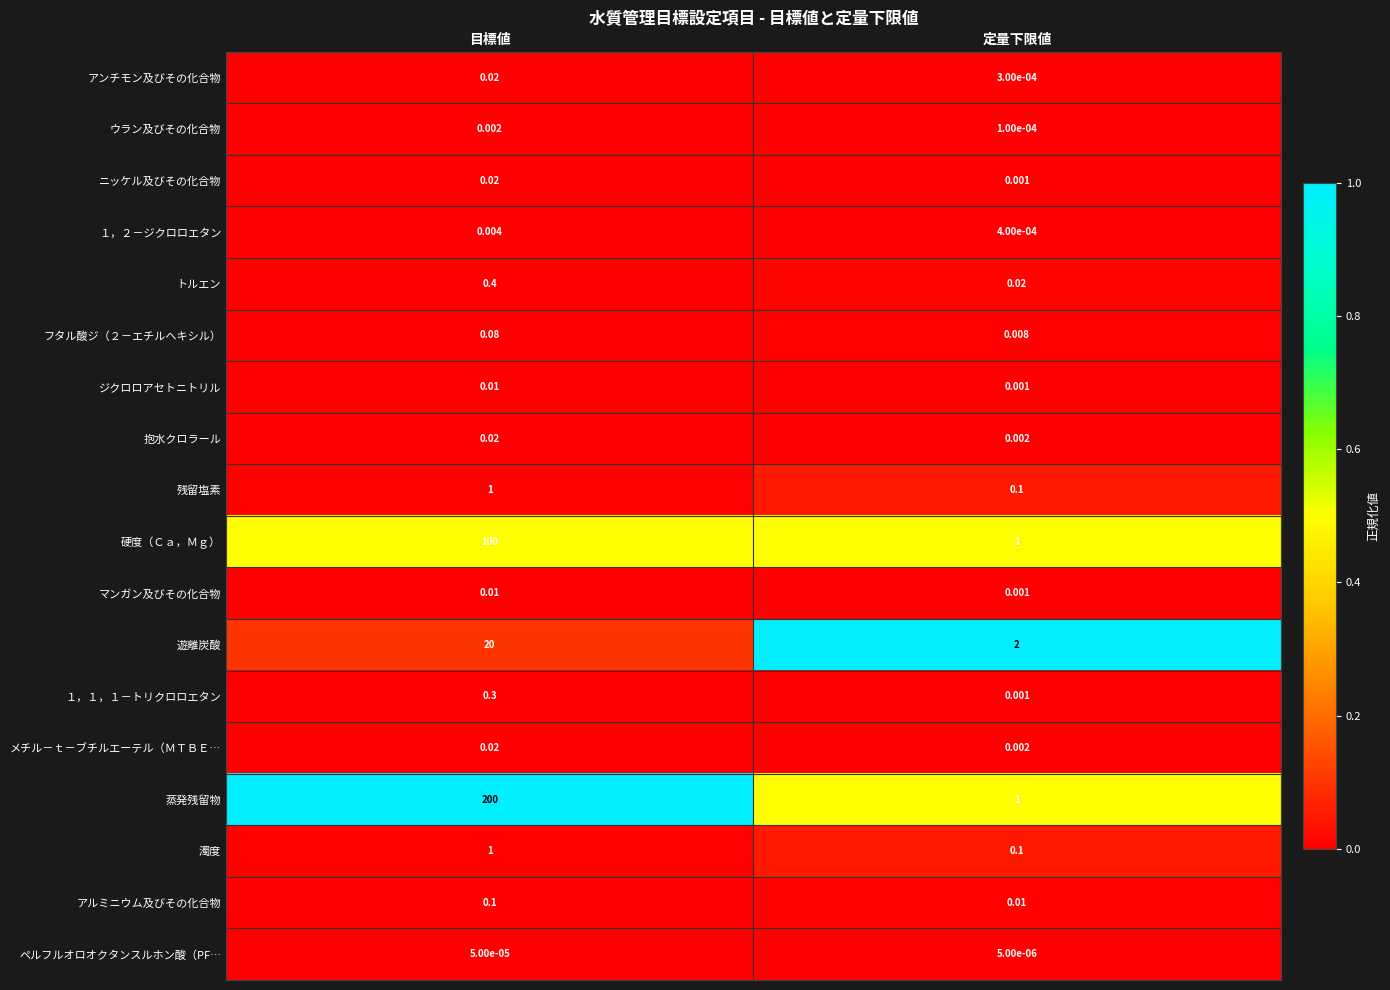

At which label does 硬度（Ｃａ，Ｍｇ） reach its minimum?

定量下限値